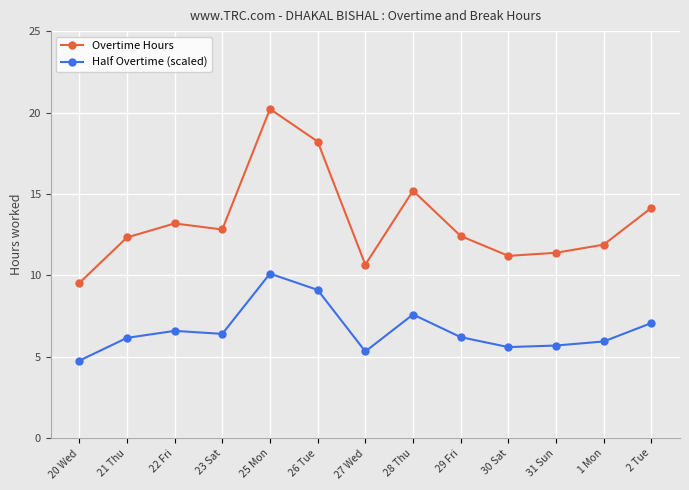

The Overtime Hours series shows 11.2 at 30 Sat. True or false?

True